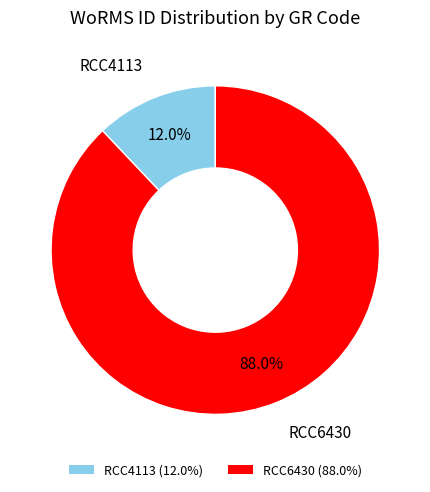

What portion of the pie excludes RCC4113?

88.0%